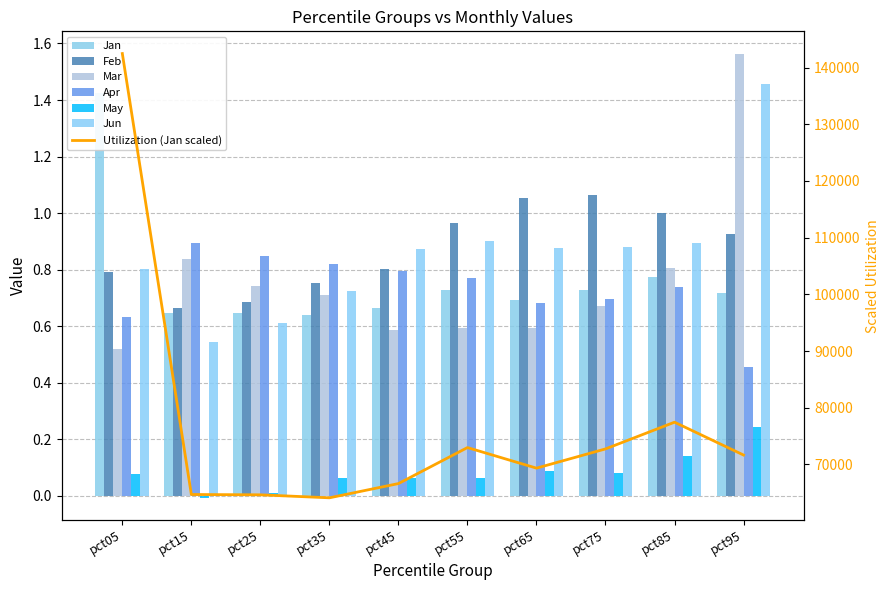

How many negative values does the May series have?

1